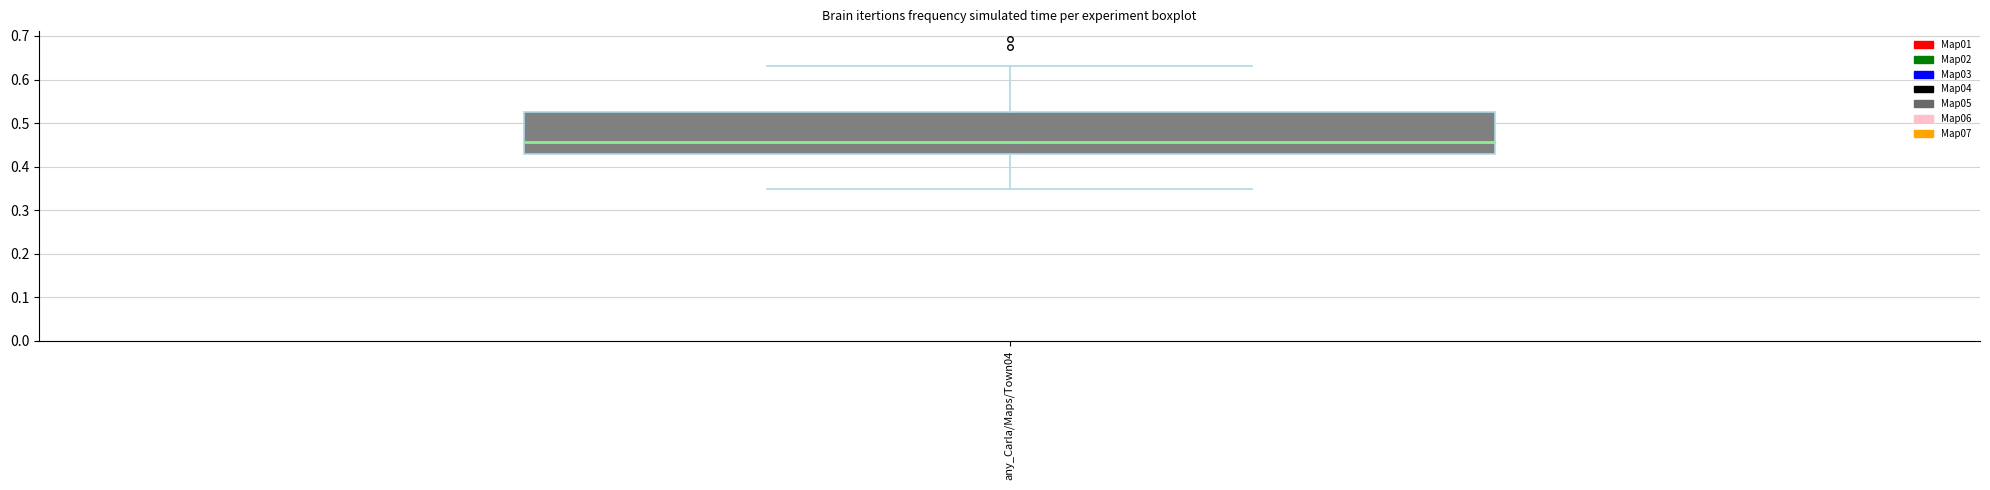

Transcribe this box plot: give where the median line is, the range the box spans, and where the two whiskers end, as read against the y-axis. The values are not printed on the chart, so give them approximately, as read against the axis.

median 0.46, box 0.43 to 0.52, whiskers 0.35 to 0.63